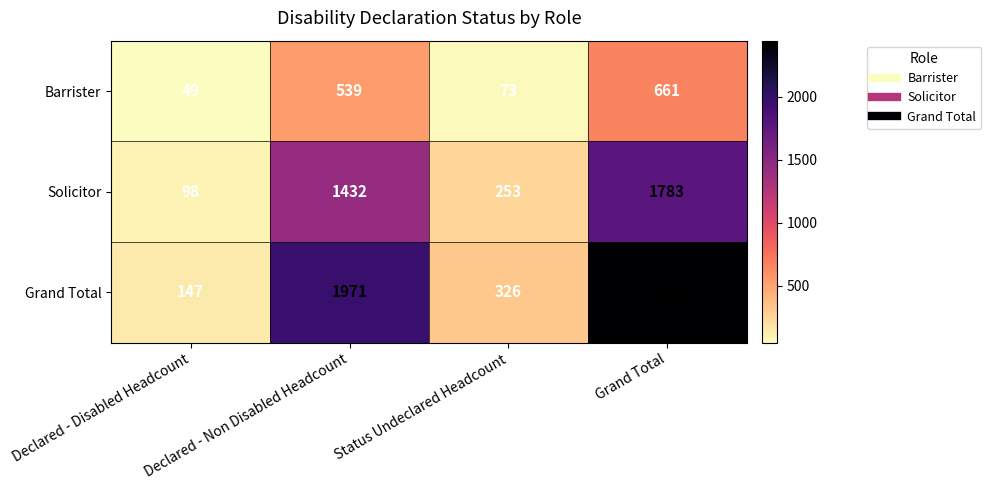

True or false: Solicitor has a value of 253 at Status Undeclared Headcount.

True